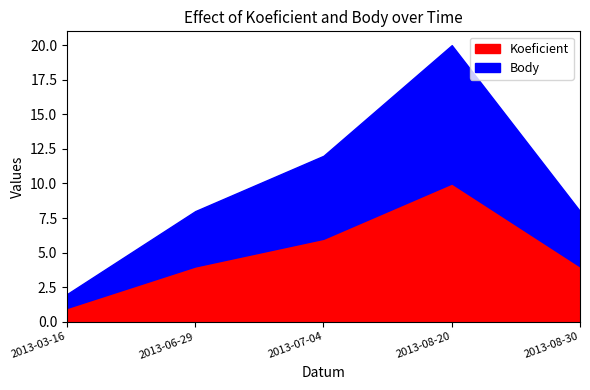

What is the difference between the Body values at 2013-08-20 and 2013-08-30?

6